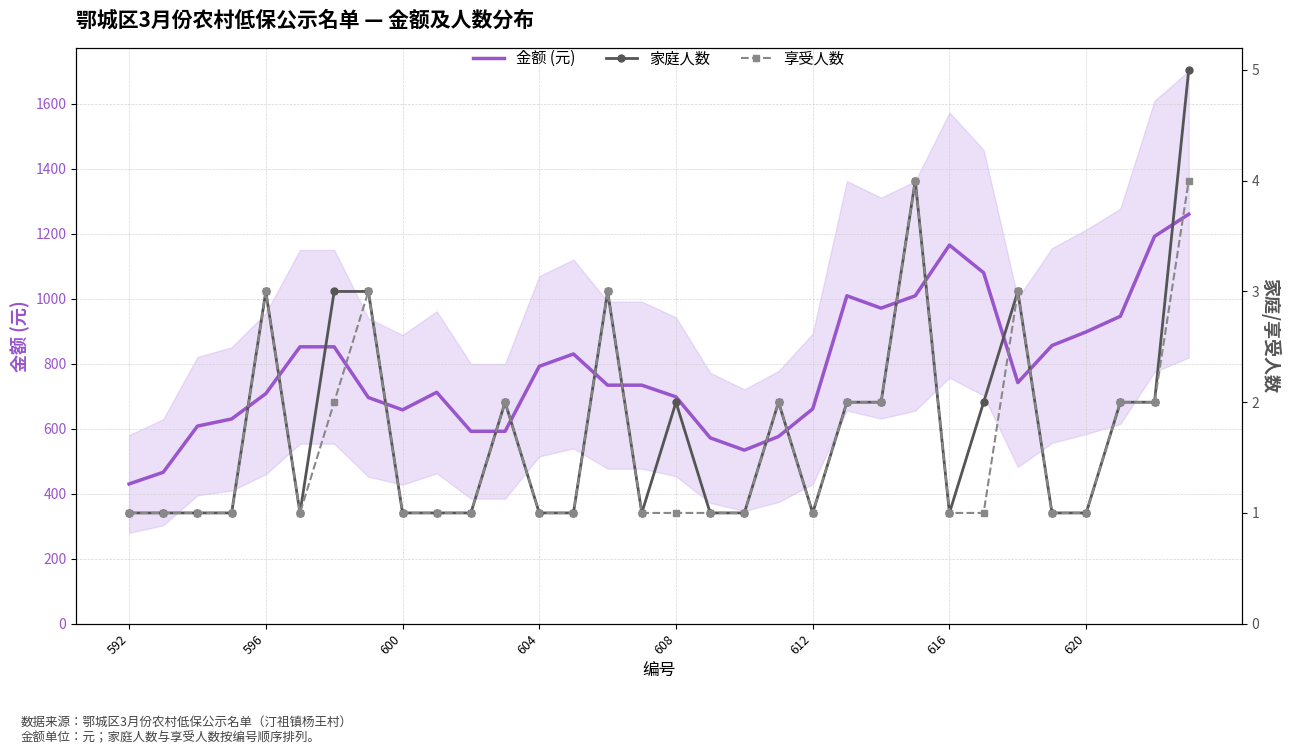

Rank the series by their maximum value, from highest to lowest.

金额 (元), 家庭人数, 享受人数